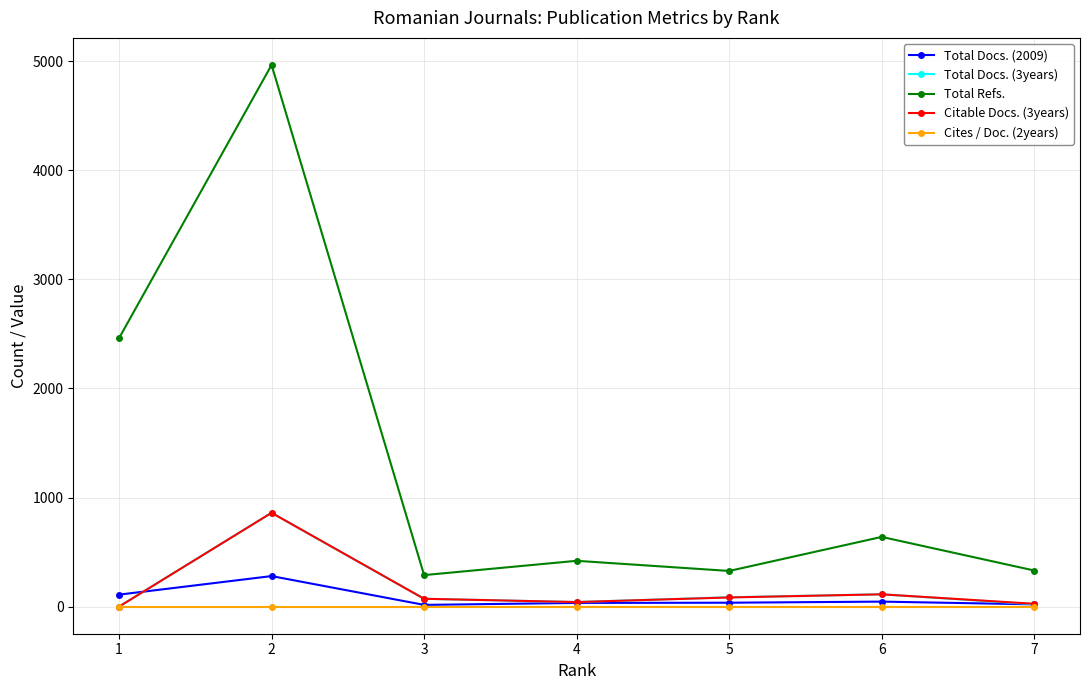

Where is Total Docs. (3years) nearest to the value 430?

6